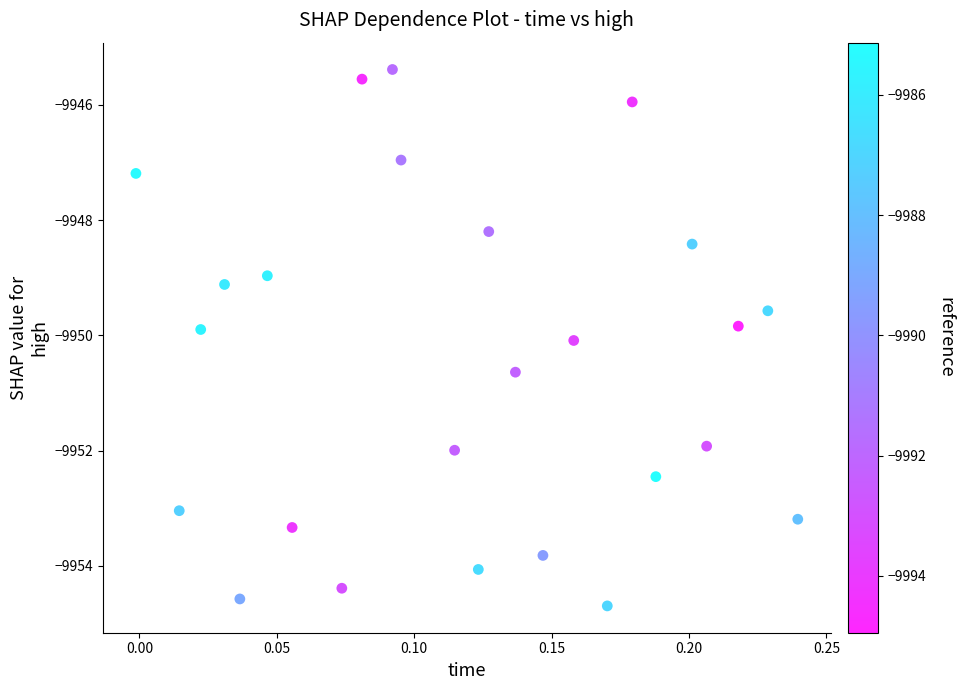

What is the range of Y values (max minus min)?

9.3